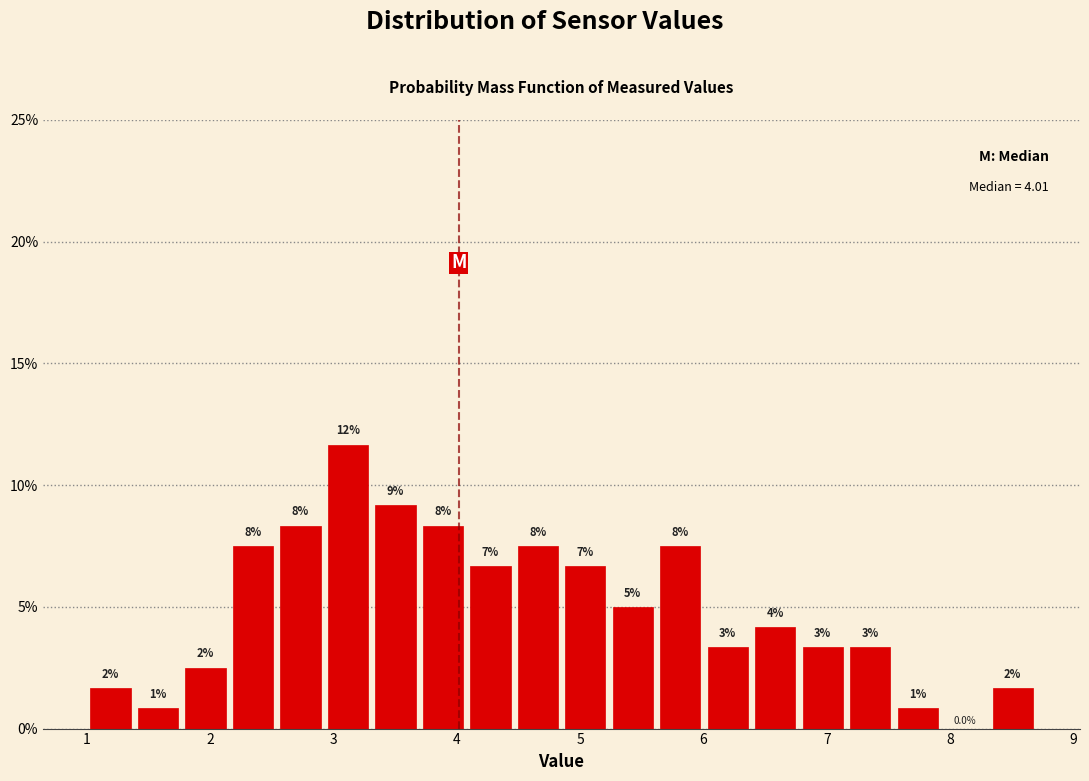

Read against the x-axis, roughly where is the centre of the tallest bar?

3.1